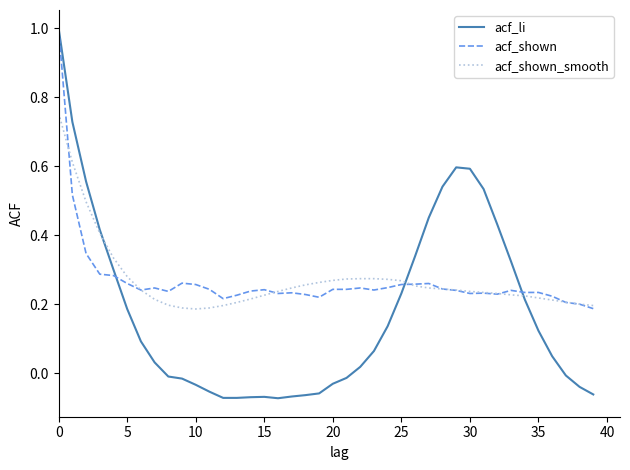

What is the highest value of the acf_li series?

1.0